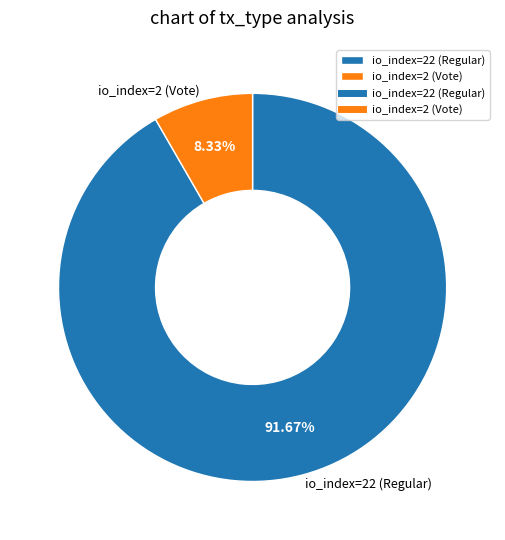

Which has a higher value, io_index=22 (Regular) or io_index=2 (Vote)?

io_index=22 (Regular)